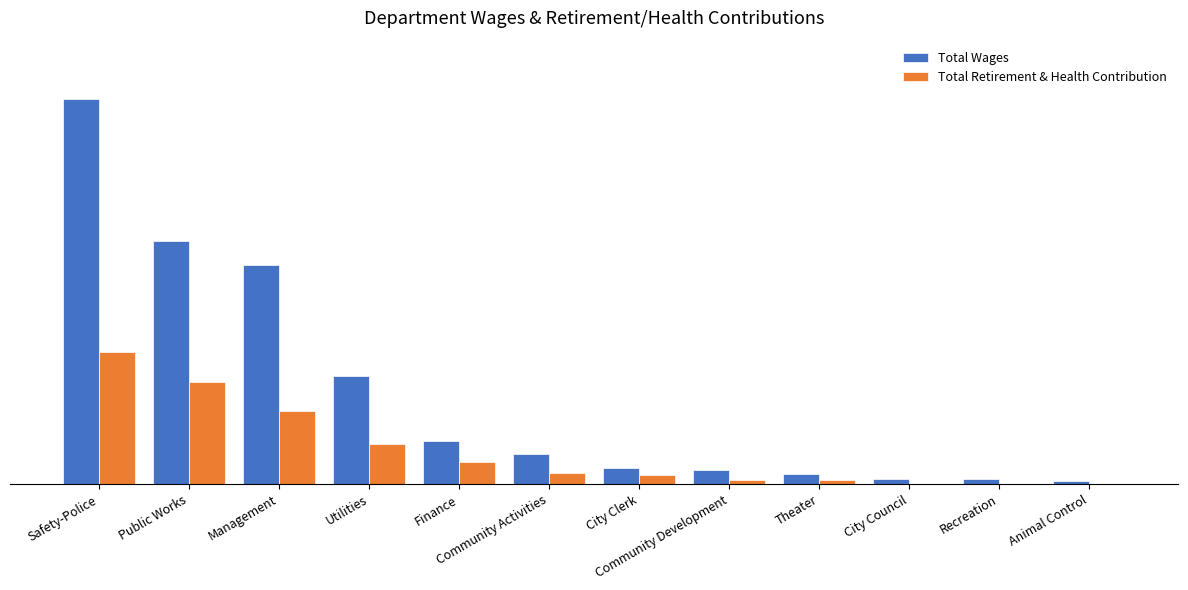

Which series has the widest spread of values?

Total Wages